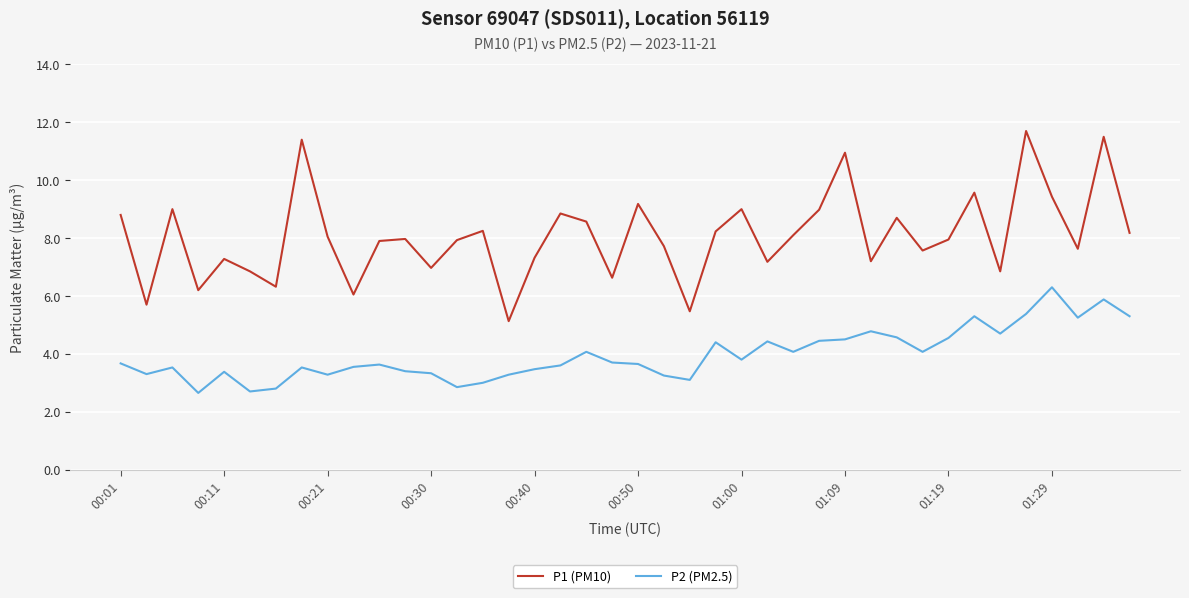

Which series has the largest total across all categories?

P1 (PM10)